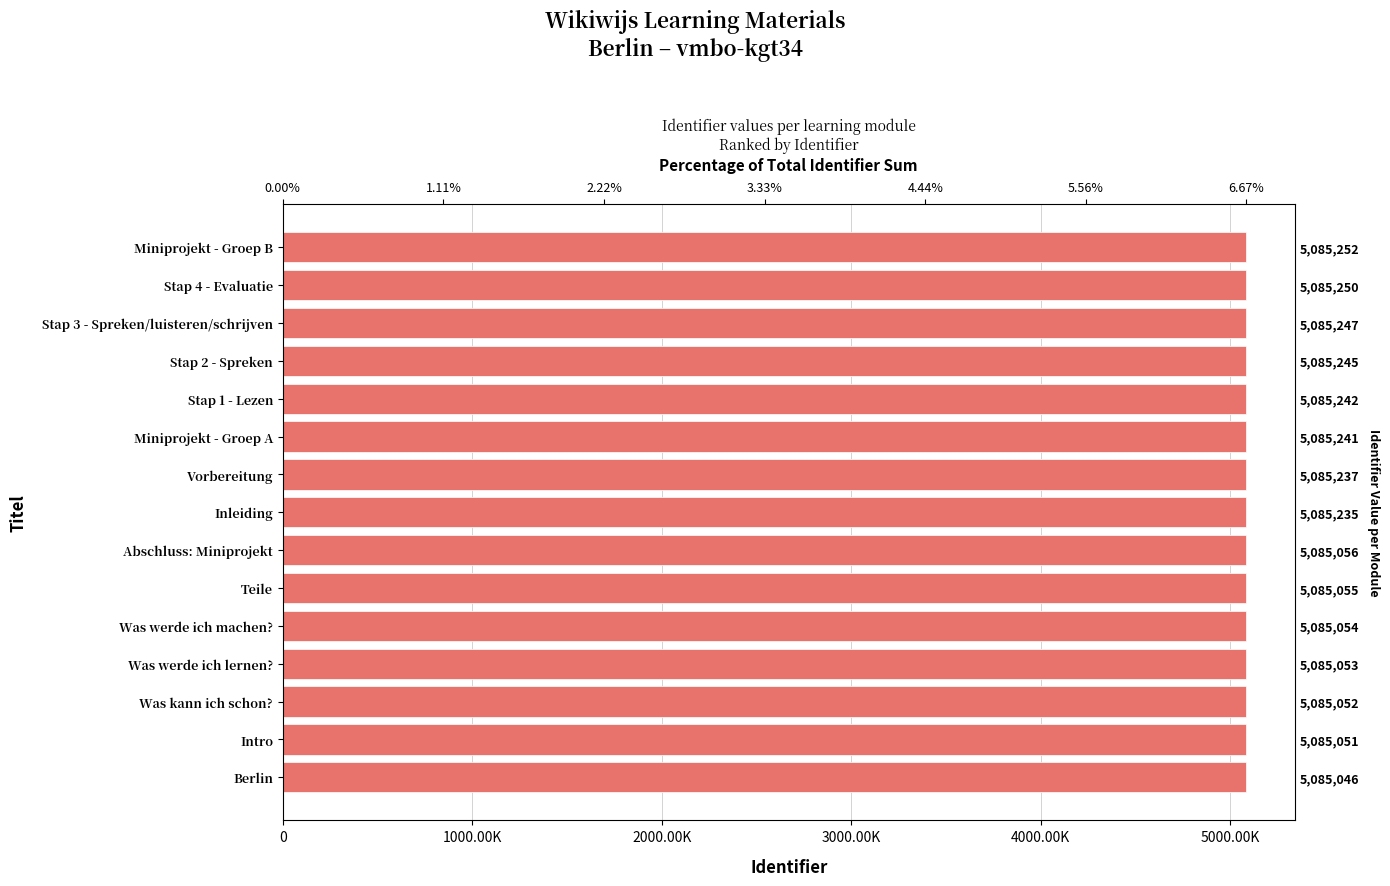

What is the value of the 8th bar from the left?

5085235